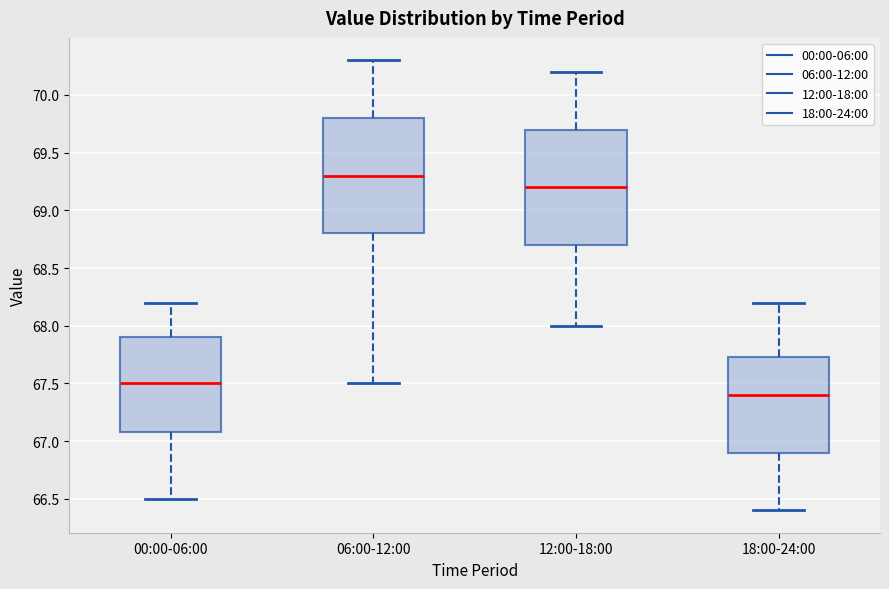

Reading left to right, read every box against the y-axis: the position of its median line, the range the box covers, and the ends of its whiskers. The values are not printed on the chart, so give them approximately, as read against the axis.

00:00-06:00: median 67.50, box 67.10 to 67.90, whiskers 66.50 to 68.20
06:00-12:00: median 69.30, box 68.80 to 69.80, whiskers 67.50 to 70.30
12:00-18:00: median 69.20, box 68.70 to 69.70, whiskers 68.00 to 70.20
18:00-24:00: median 67.40, box 66.90 to 67.75, whiskers 66.40 to 68.20